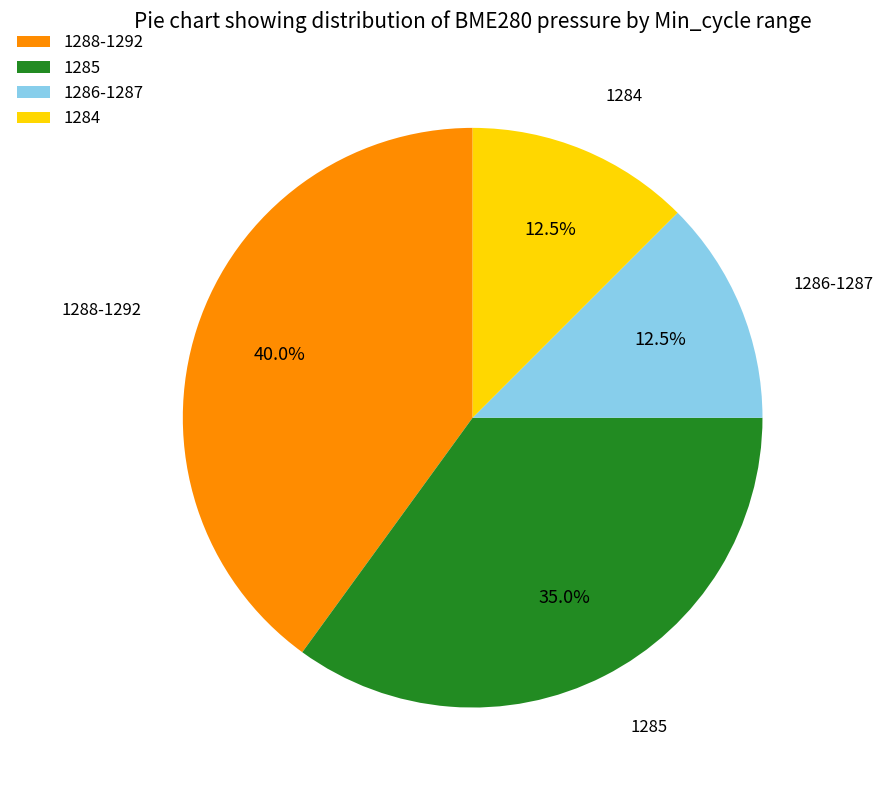

What is the largest slice in the pie chart?

1288-1292